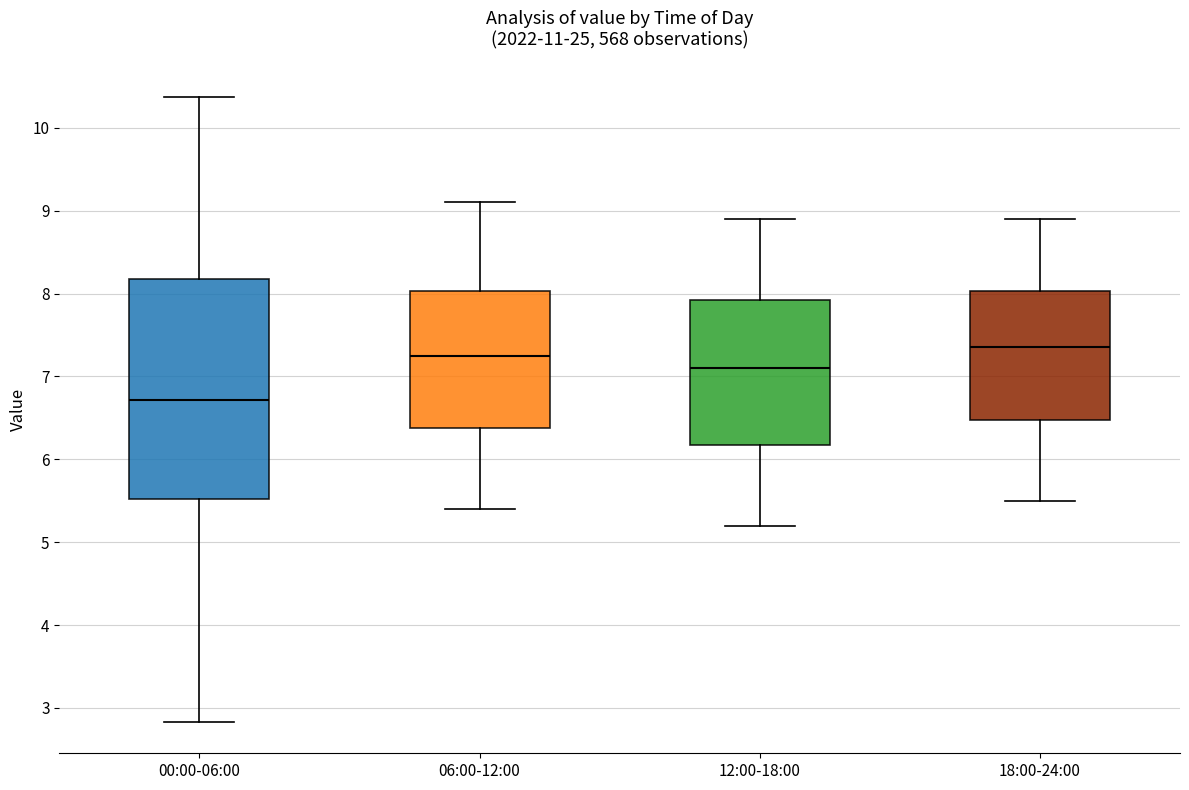

Which box is the tallest, from its lower edge to its upper edge?

00:00-06:00